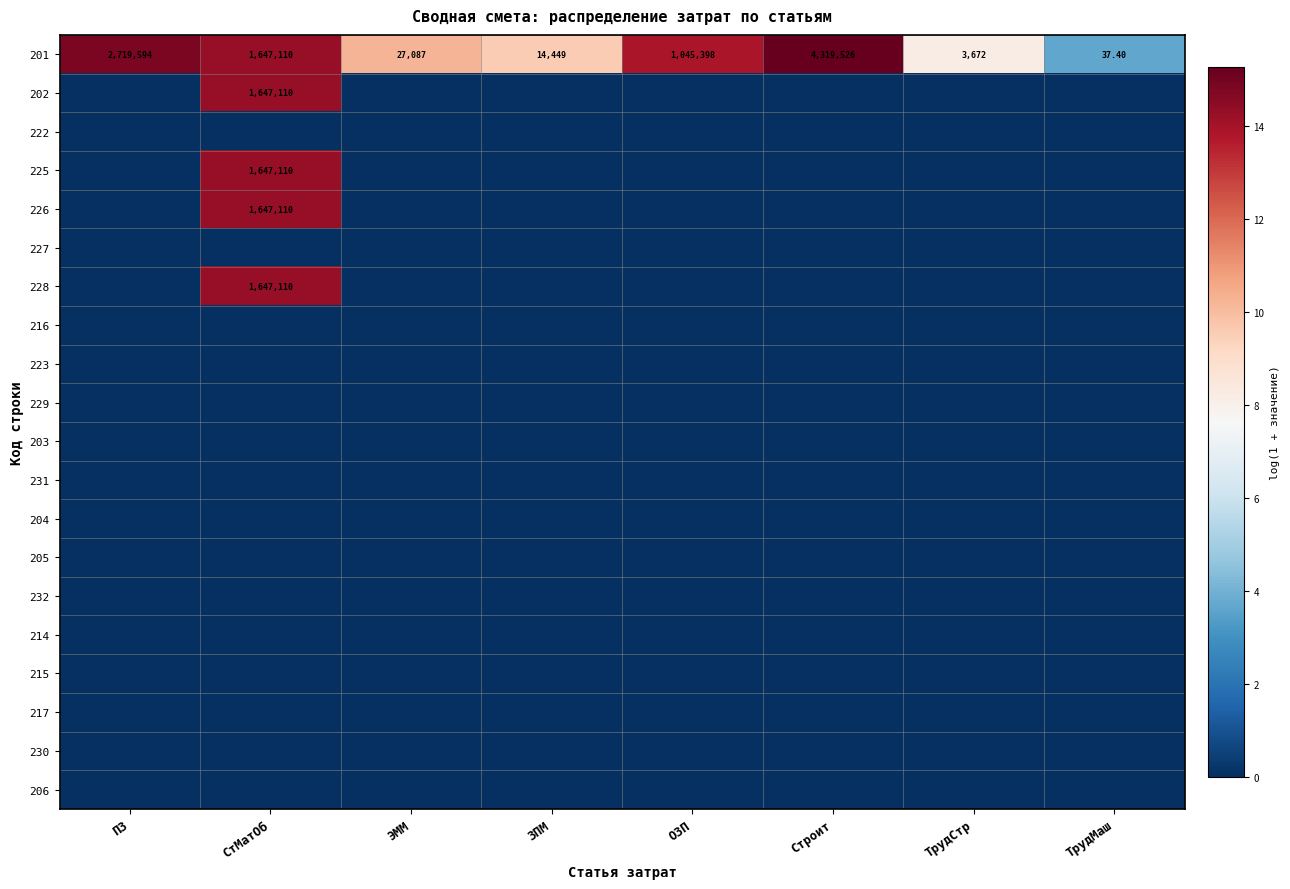

Rank the categories by 201 value from lowest to highest.

ТрудМаш, ТрудСтр, ЗПМ, ЭММ, ОЗП, СтМатОб, ПЗ, Строит